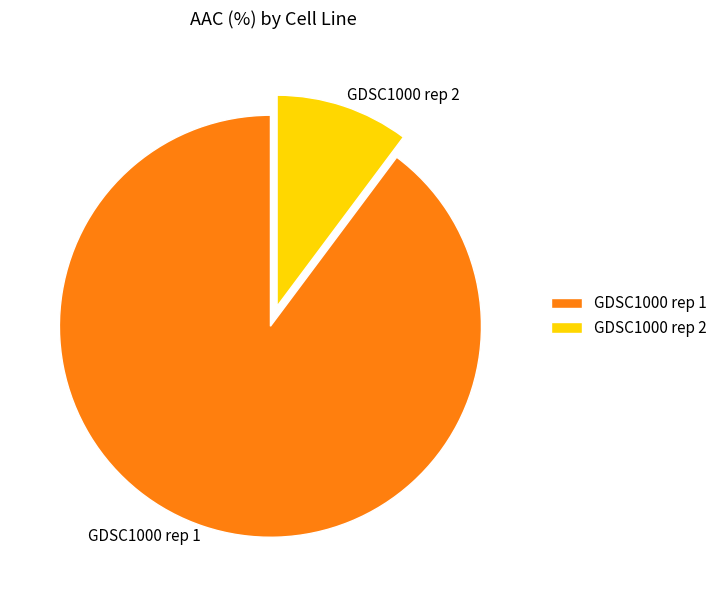

Is it true that GDSC1000 rep 2 is 10% of the pie?

True